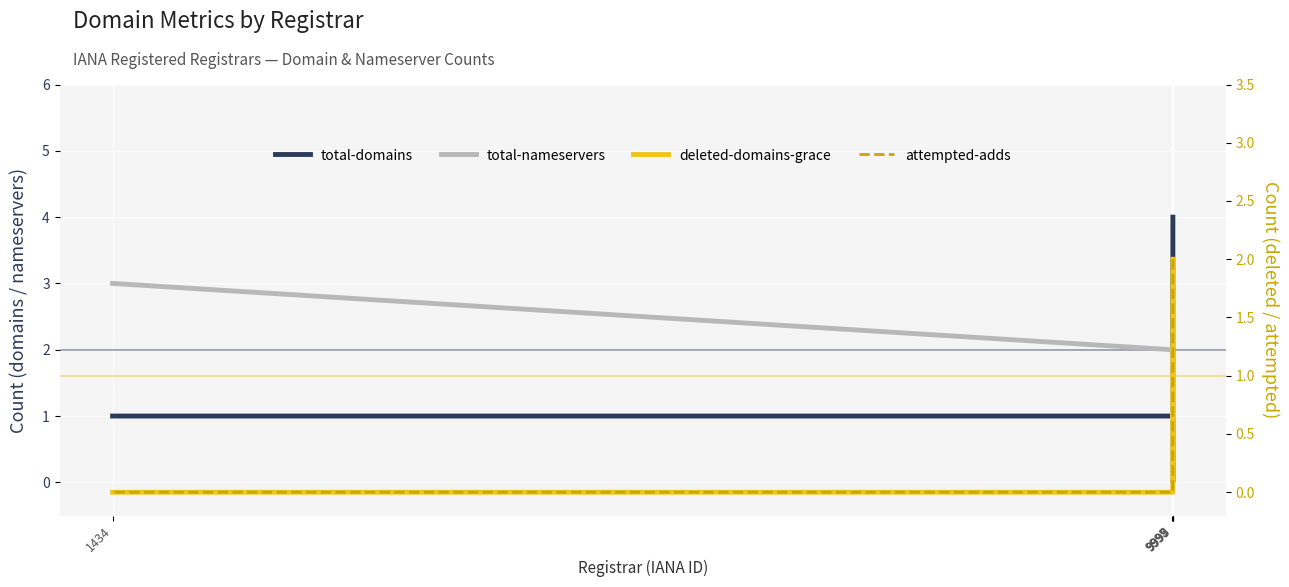

What is the sum of all deleted-domains-grace values?

2